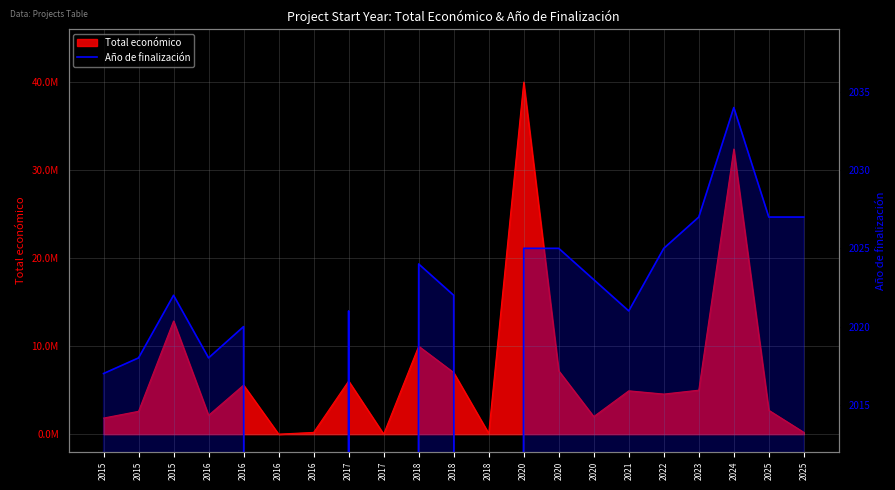

How many data points does each series have?

21